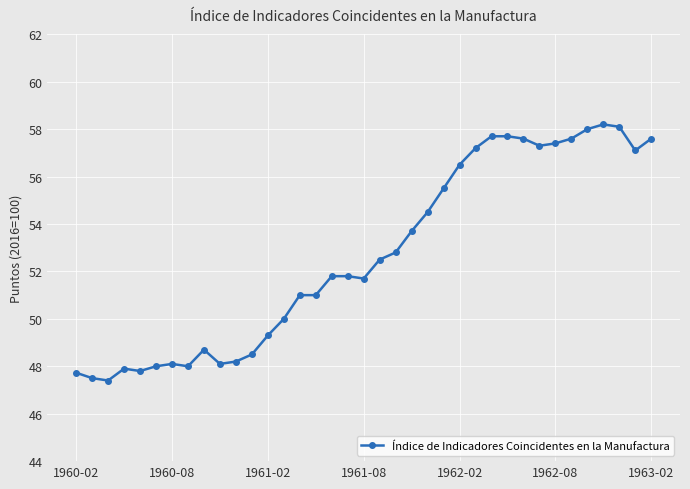

What is the value of the 8th point from the left?

48.0